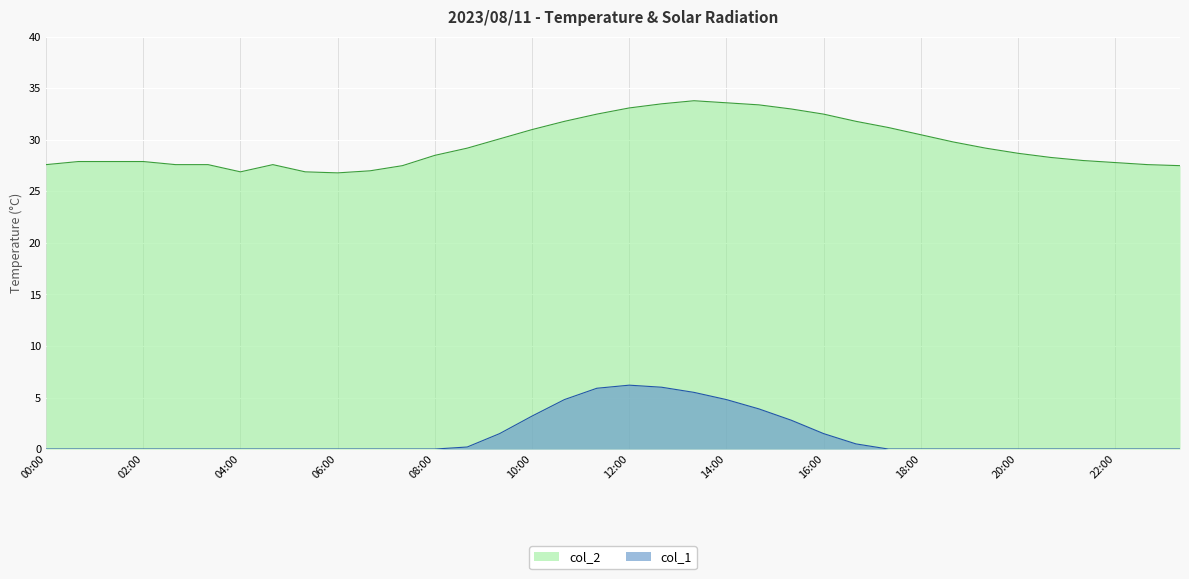

Rank the series by their average value, from lowest to highest.

col_1, col_2